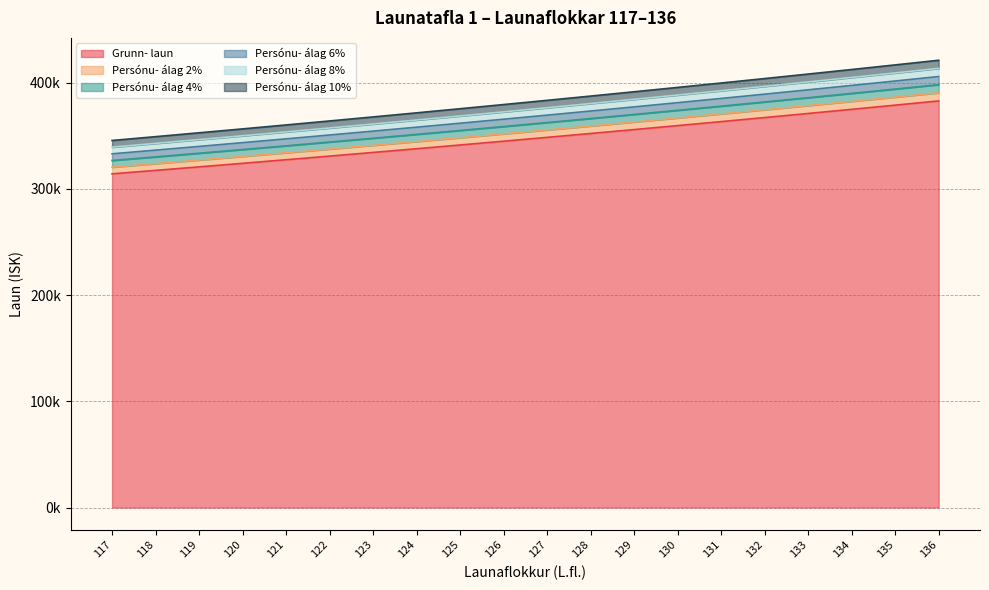

List the labels in order of Persónu- álag 2% value, smallest first.

117, 118, 119, 120, 121, 122, 123, 124, 125, 126, 127, 128, 129, 130, 131, 132, 133, 134, 135, 136